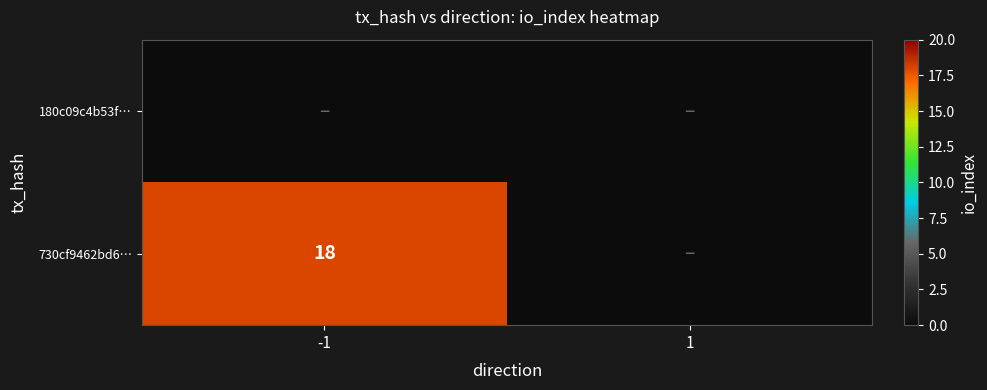

List the series in order of their peak value, lowest first.

180c09c4b53f…, 730cf9462bd6…